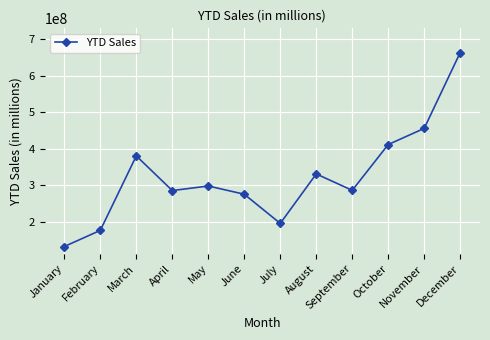

Is it true that the value at May is 508951199?

False